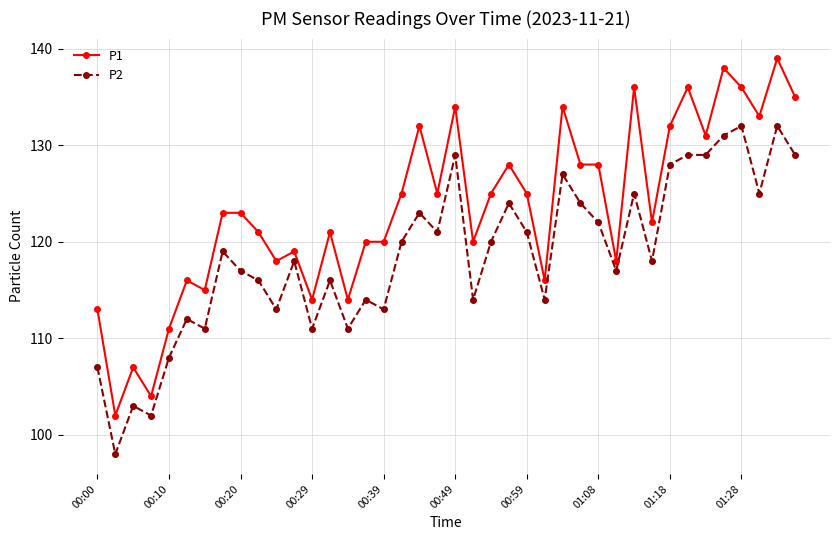

What is the sum of all P1 values?

4937